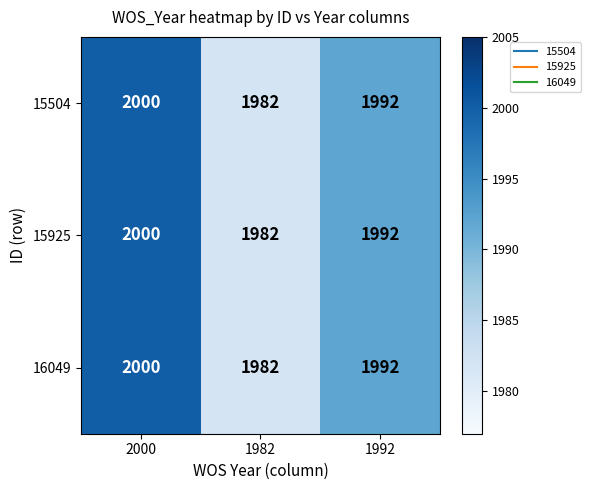

What is the greatest value displayed?

2000